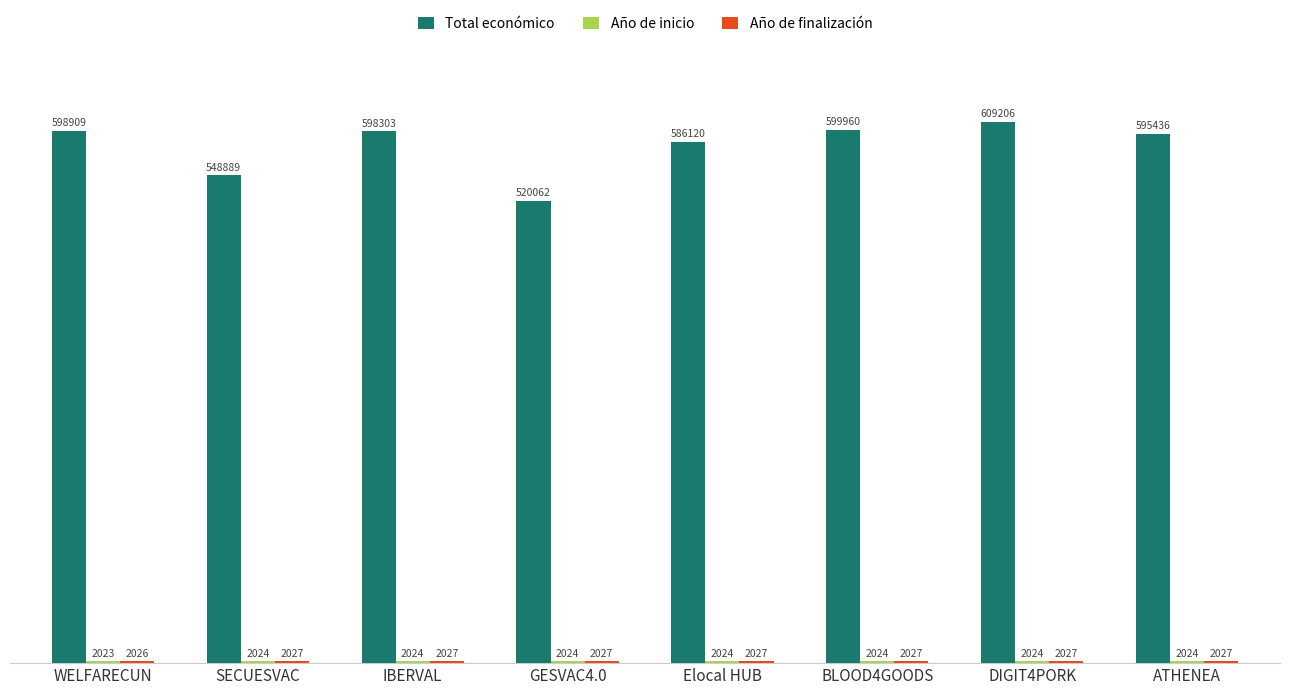

What is the maximum value shown in the chart?

609206